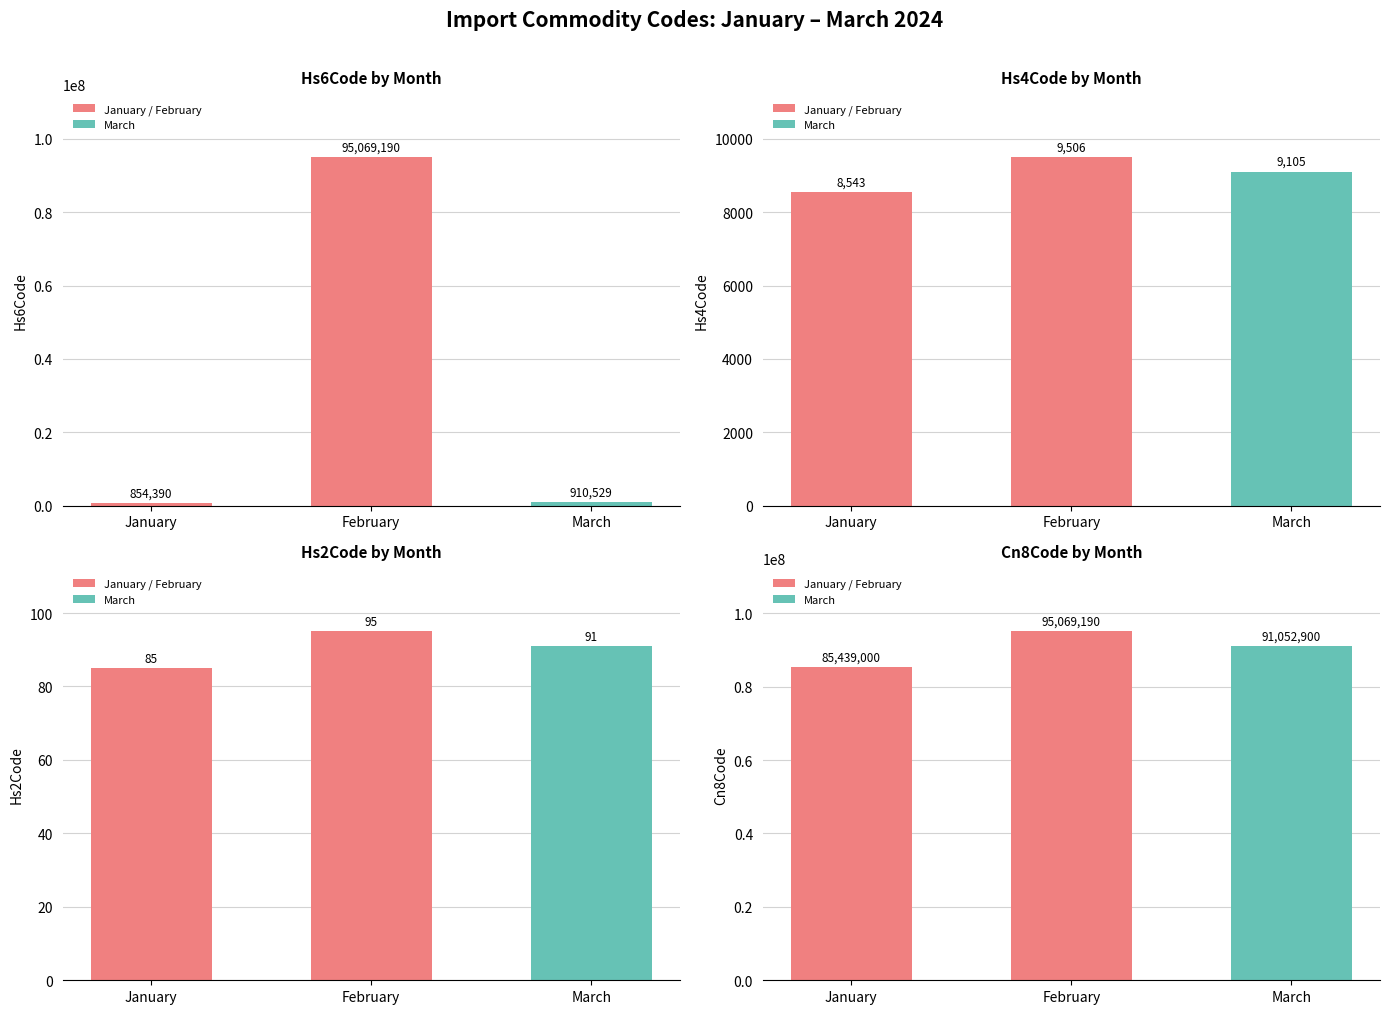

How many groups of bars are there?

3